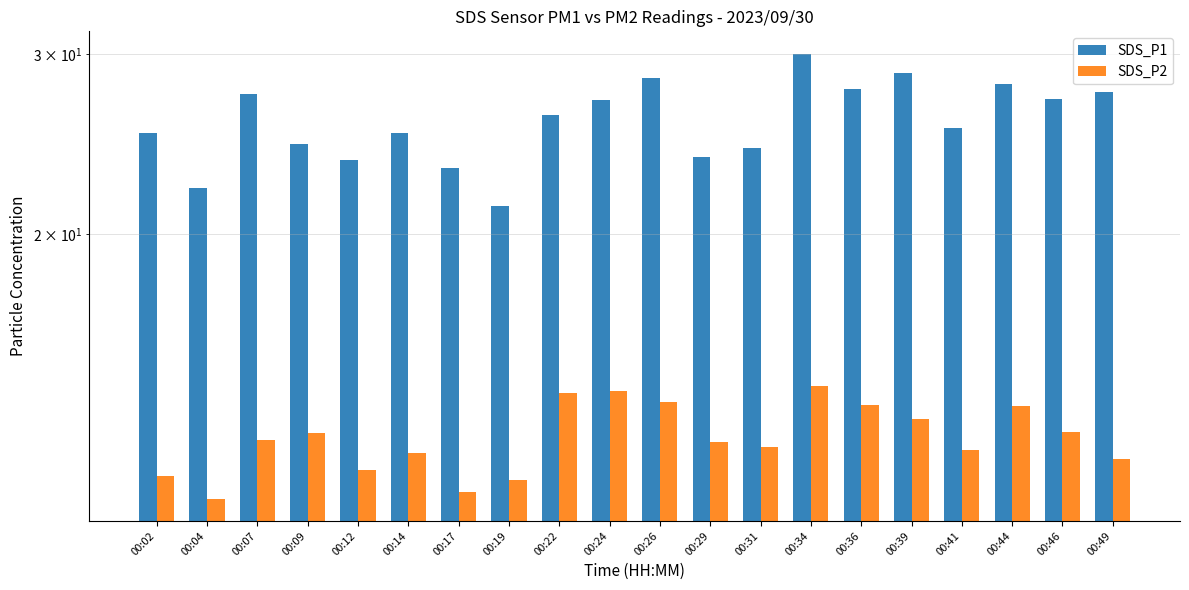

Count the number of categories in the chart.

20